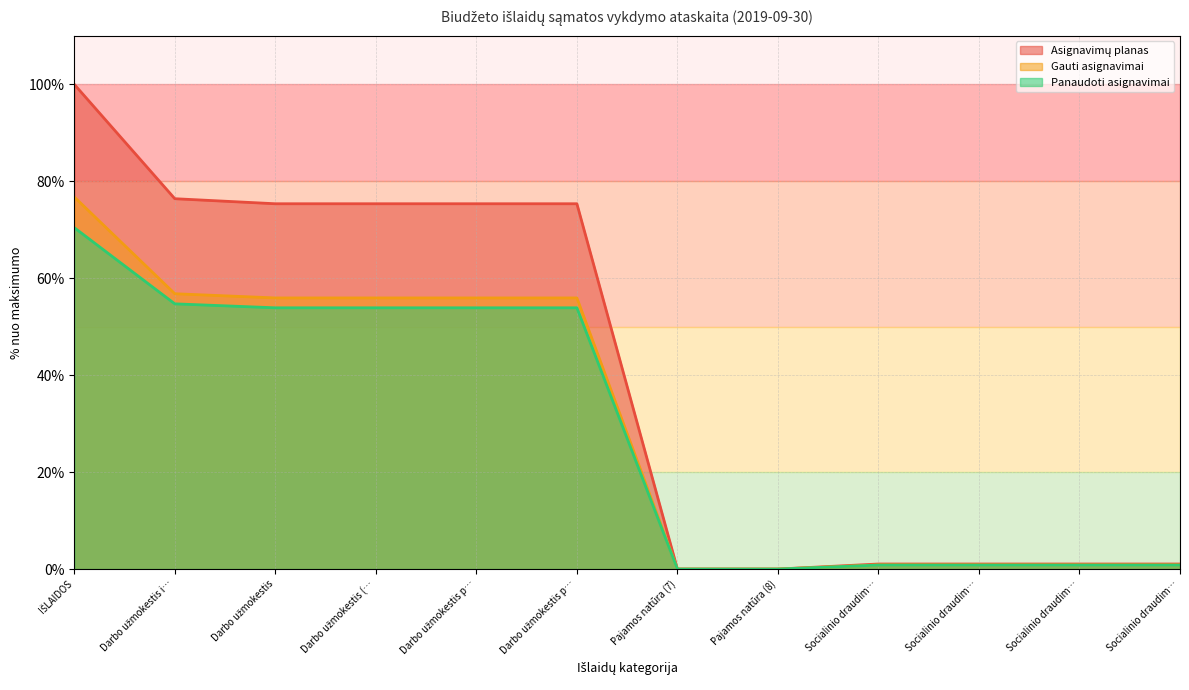

Does the chart display data point markers on the line(s)?

No